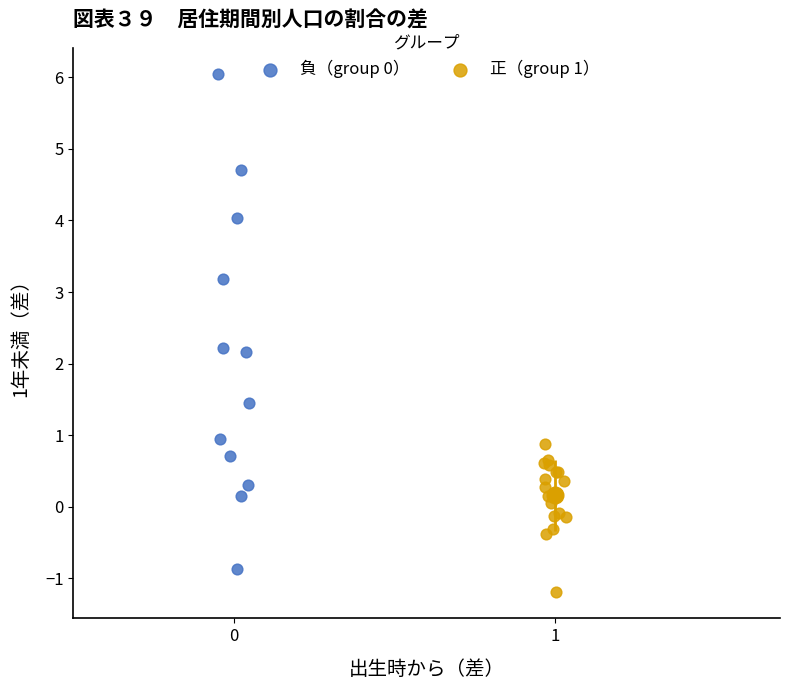

Which series contains the highest Y value?

負（group 0）